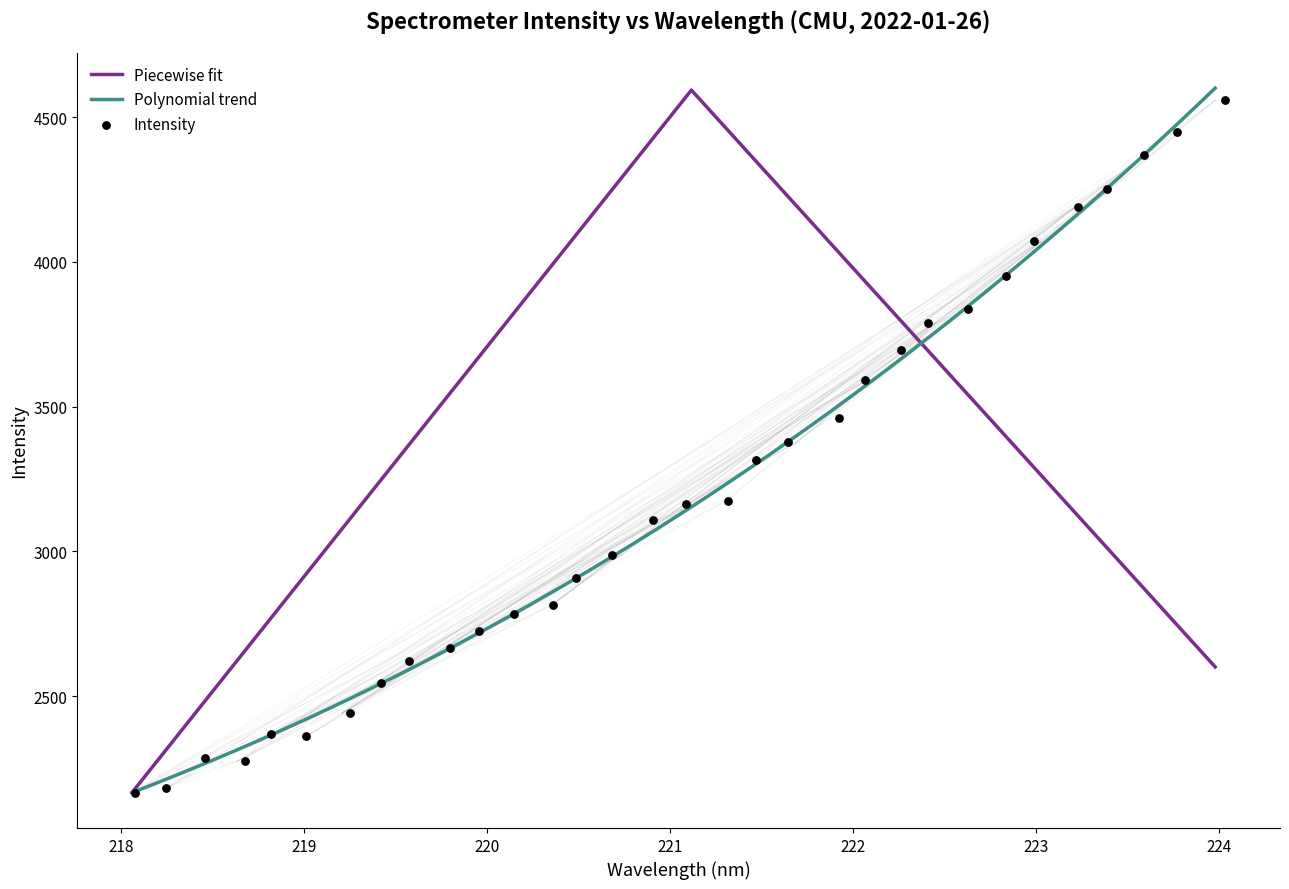

Between 220.3533 and 222.4538, which is larger?

222.4538